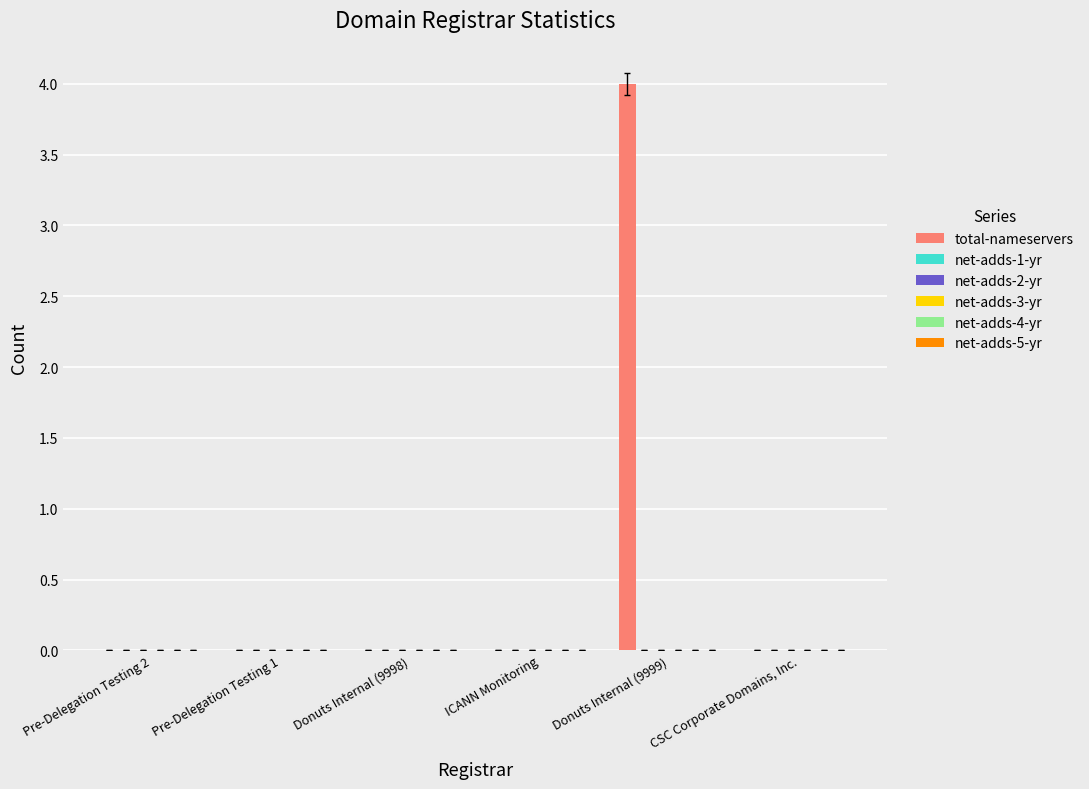

What is the maximum value shown in the chart?

4